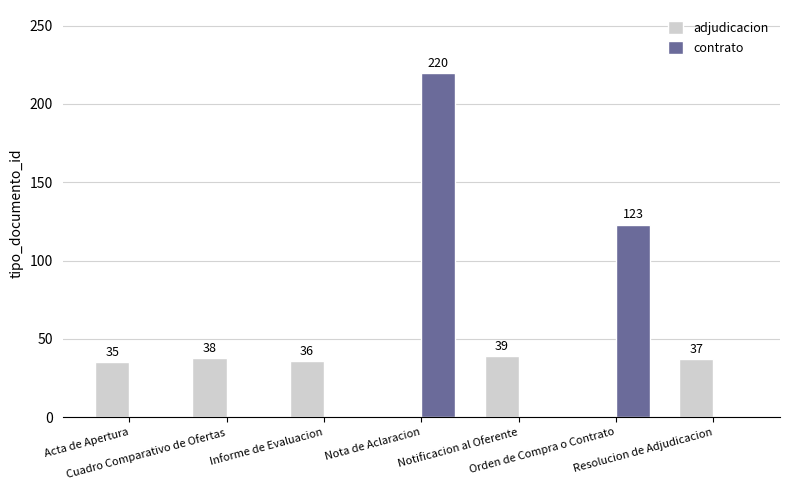

Which series has the largest total across all categories?

contrato